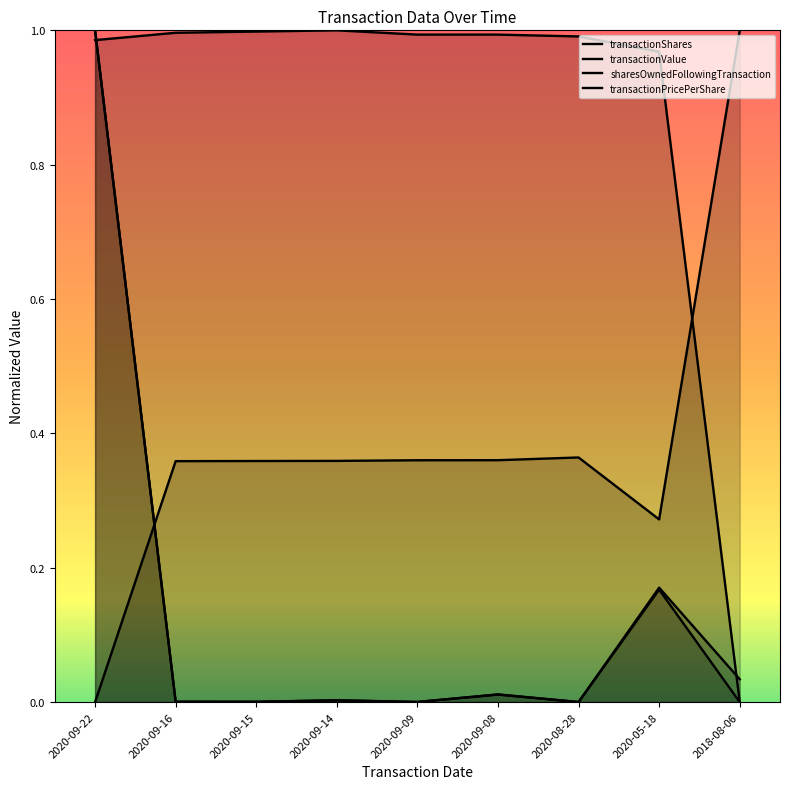

Reading left to right, list all the values displayed in this chart.

transactionShares: 2020-09-22=1.0	2020-09-16=0.0	2020-09-15=0.0	2020-09-14=0.0	2020-09-09=0.0	2020-09-08=0.0	2020-08-28=0.0	2020-05-18=0.2	2018-08-06=0.0
transactionValue: 2020-09-22=1.0	2020-09-16=0.0	2020-09-15=0.0	2020-09-14=0.0	2020-09-09=0.0	2020-09-08=0.0	2020-08-28=0.0	2020-05-18=0.2	2018-08-06=0.0
sharesOwnedFollowingTransaction: 2020-09-22=0.0	2020-09-16=0.4	2020-09-15=0.4	2020-09-14=0.4	2020-09-09=0.4	2020-09-08=0.4	2020-08-28=0.4	2020-05-18=0.3	2018-08-06=1.0
transactionPricePerShare: 2020-09-22=1.0	2020-09-16=1.0	2020-09-15=1.0	2020-09-14=1.0	2020-09-09=1.0	2020-09-08=1.0	2020-08-28=1.0	2020-05-18=1.0	2018-08-06=0.0